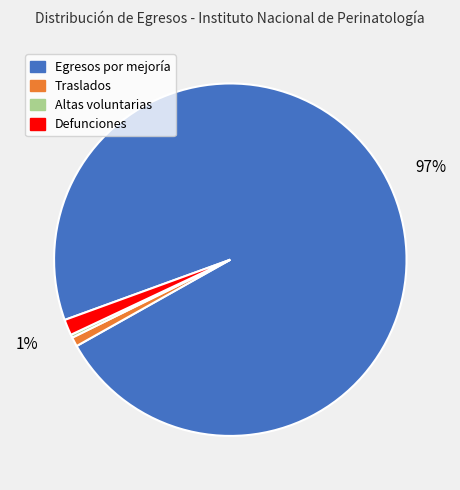

Is the sum of Defunciones and Egresos por mejoría greater than half?

Yes